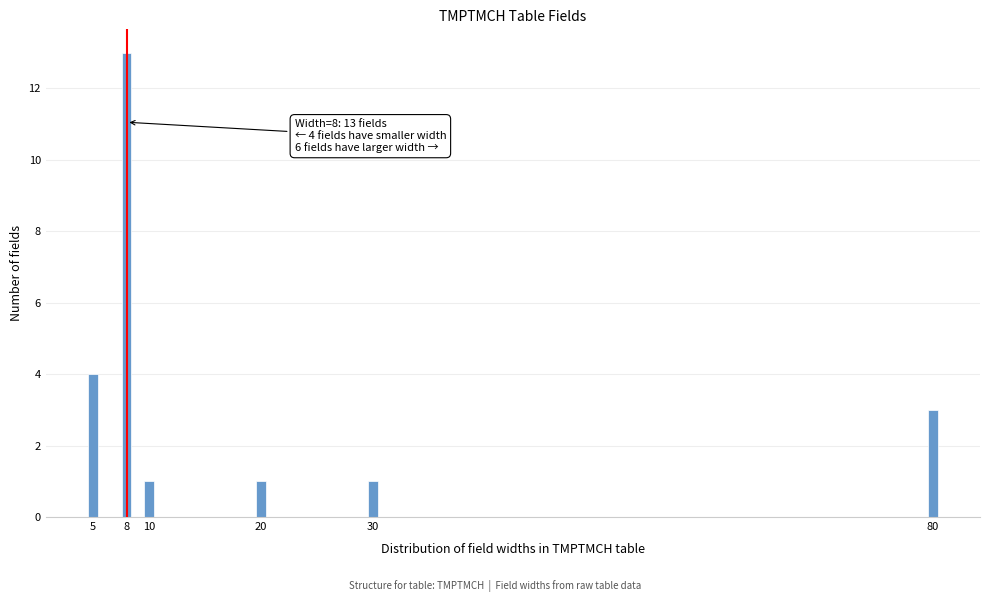

Reading right to left, extract all data points from this chart.

3	1	1	1	13	4